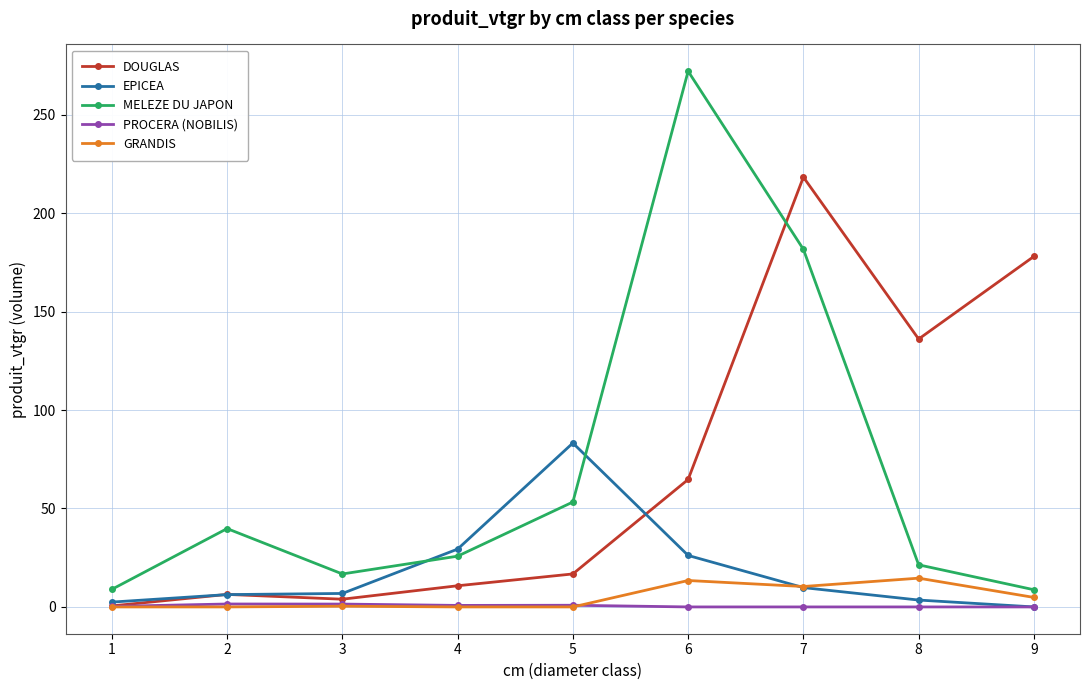

At how many categories does at least one series exceed 119?

4